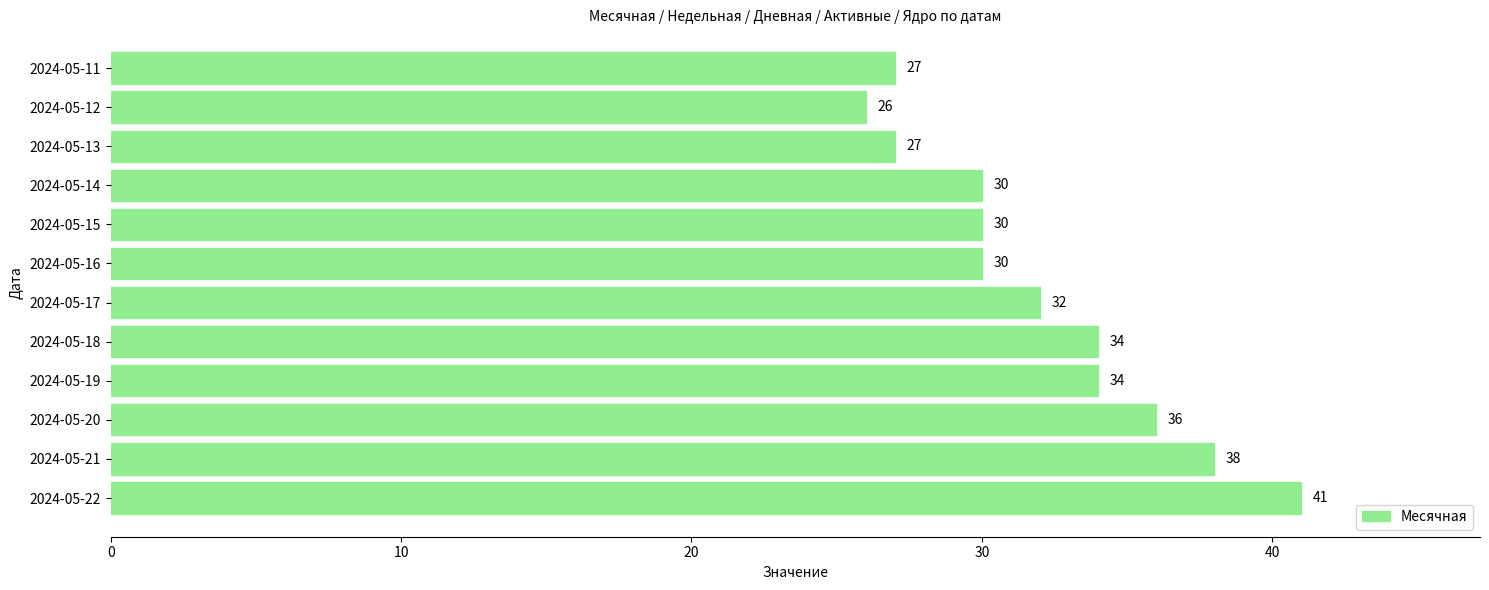

How many values are below 32?

6